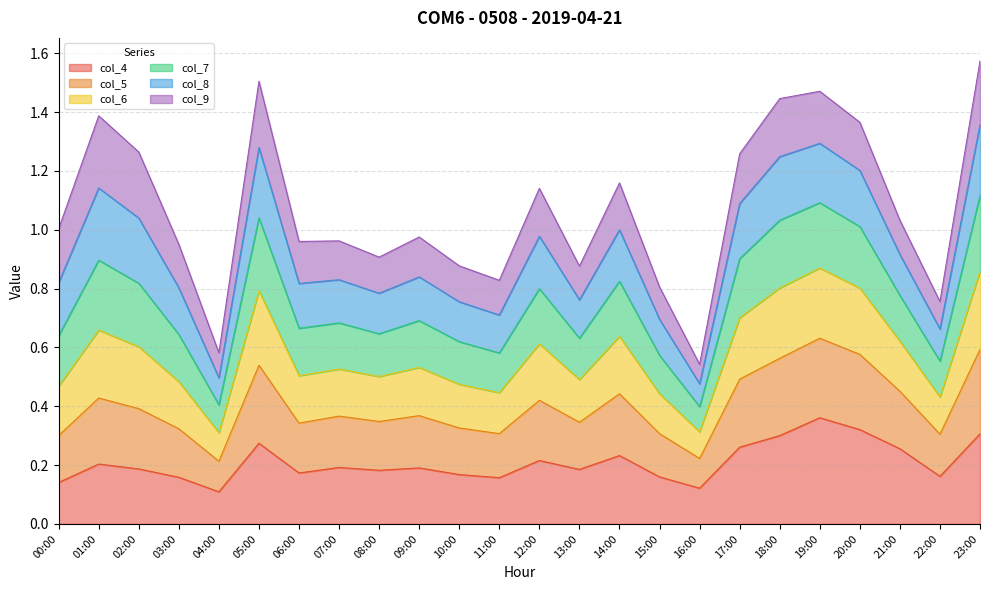

What is the label of the 11th point from the right?

13:00